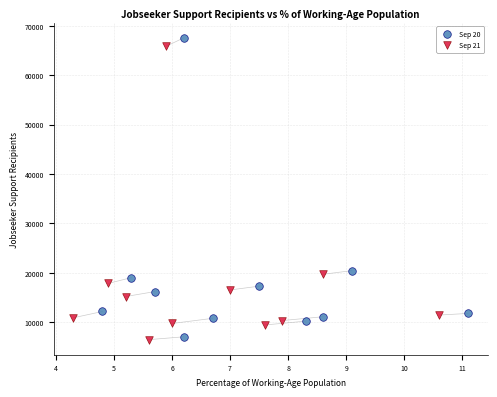

Which series has the widest spread of Y values?

Sep 20